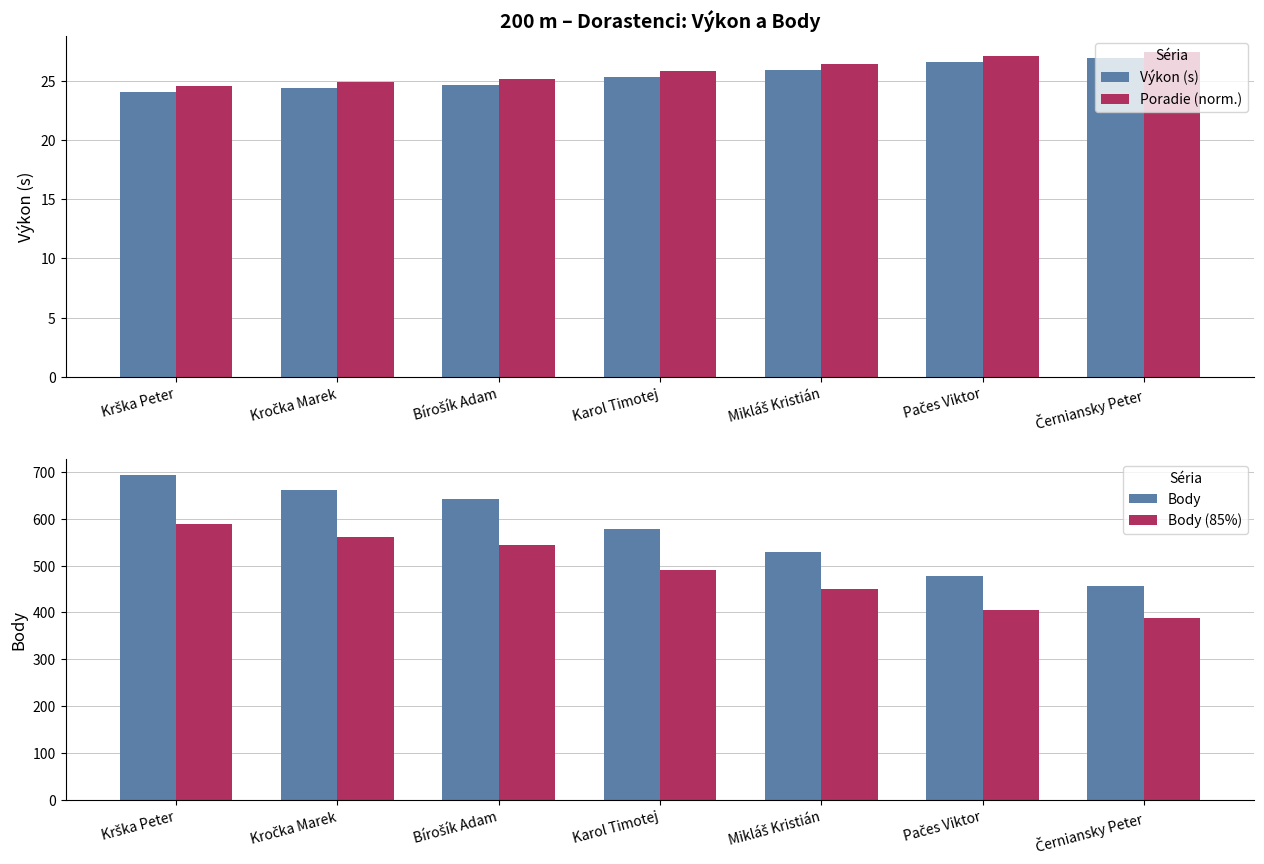

What position from the right is Pačes Viktor?

2